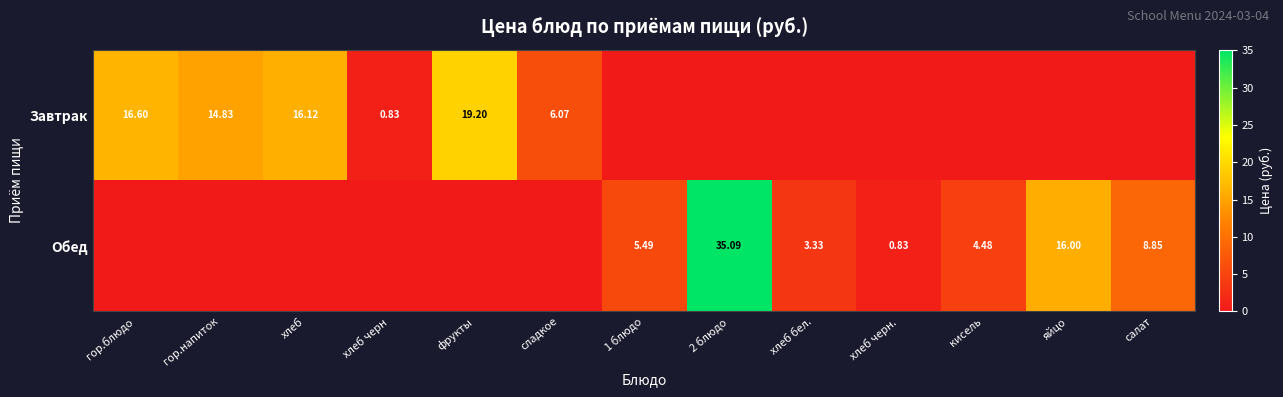

What is the greatest value displayed?

35.1